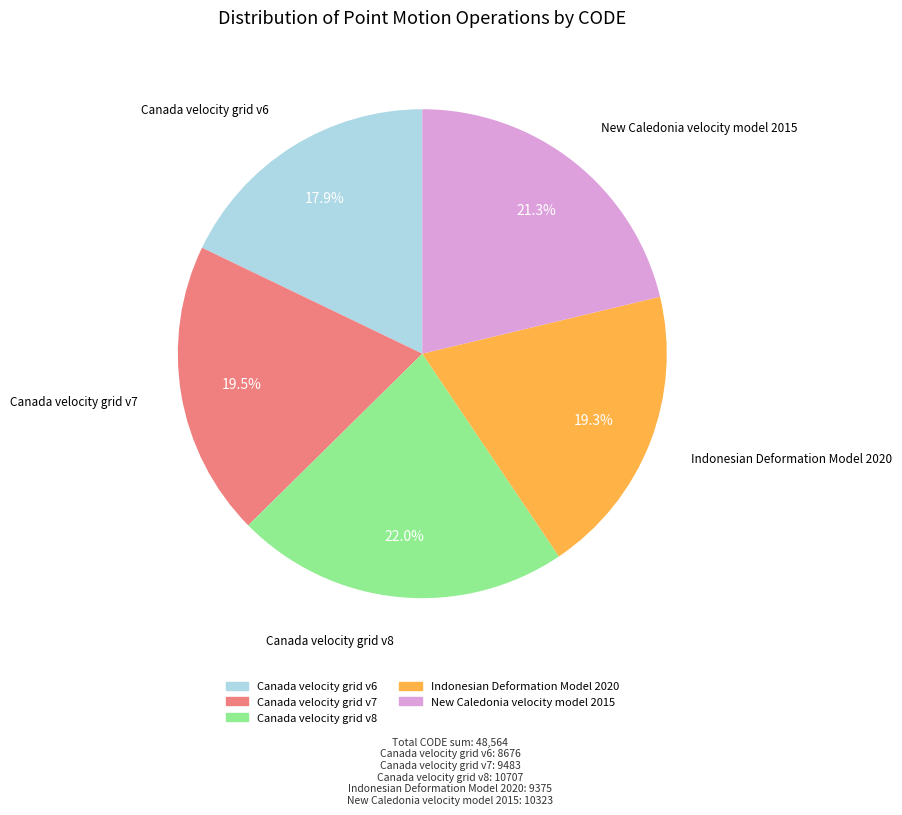

What portion of the pie excludes Canada velocity grid v7?

80.5%